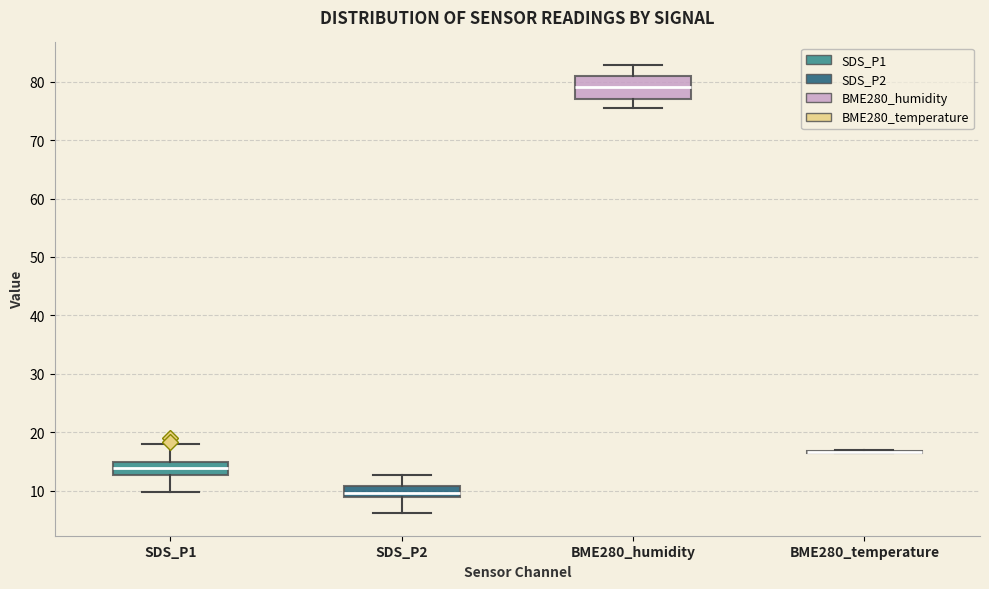

Reading left to right, read every box against the y-axis: the position of its median line, the range the box covers, and the ends of its whiskers. The values are not printed on the chart, so give them approximately, as read against the axis.

SDS_P1: median 14, box 13 to 15, whiskers 10 to 18
SDS_P2: median 10, box 9 to 11, whiskers 6 to 13
BME280_humidity: median 79, box 77 to 81, whiskers 76 to 83
BME280_temperature: box collapsed to a line at 17, whiskers 16 to 17